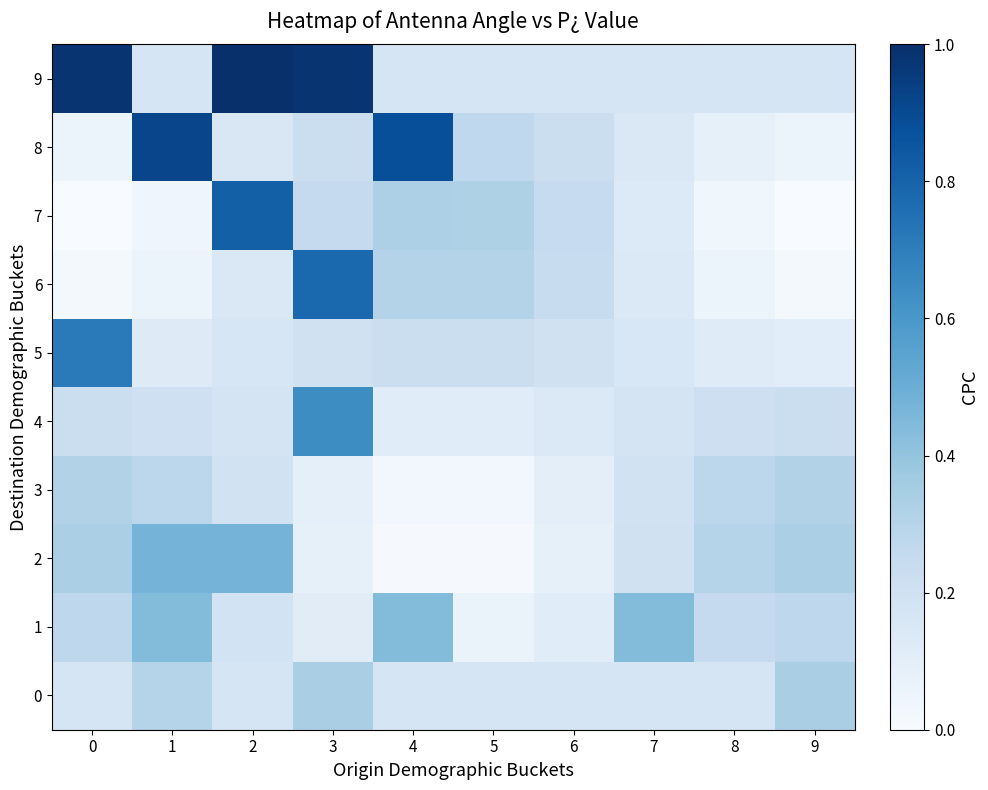

How many series are shown in this chart?

10